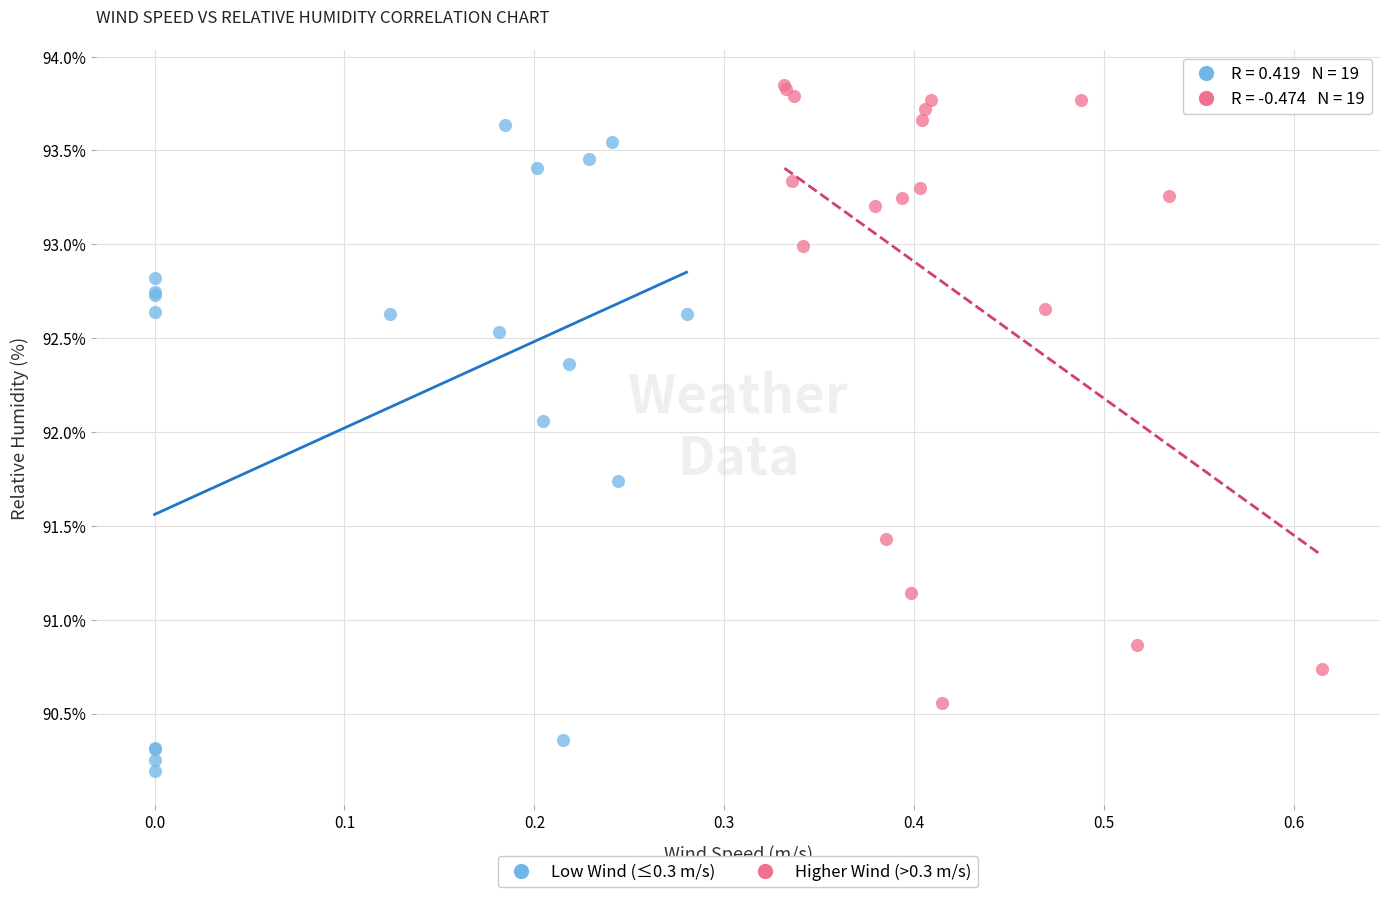

Which series contains the highest Y value?

Higher Wind (>0.3 m/s)